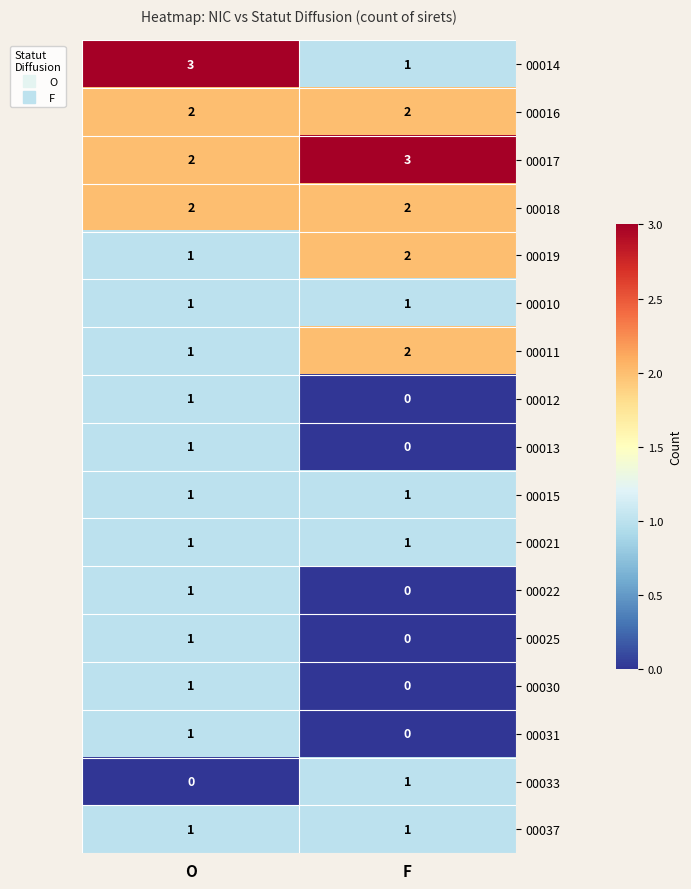

Which series has the largest total across all categories?

00017